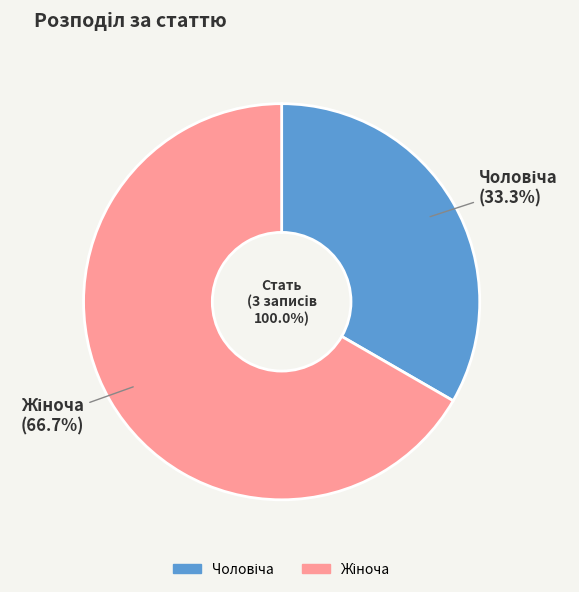

How many segments does this pie chart have?

2